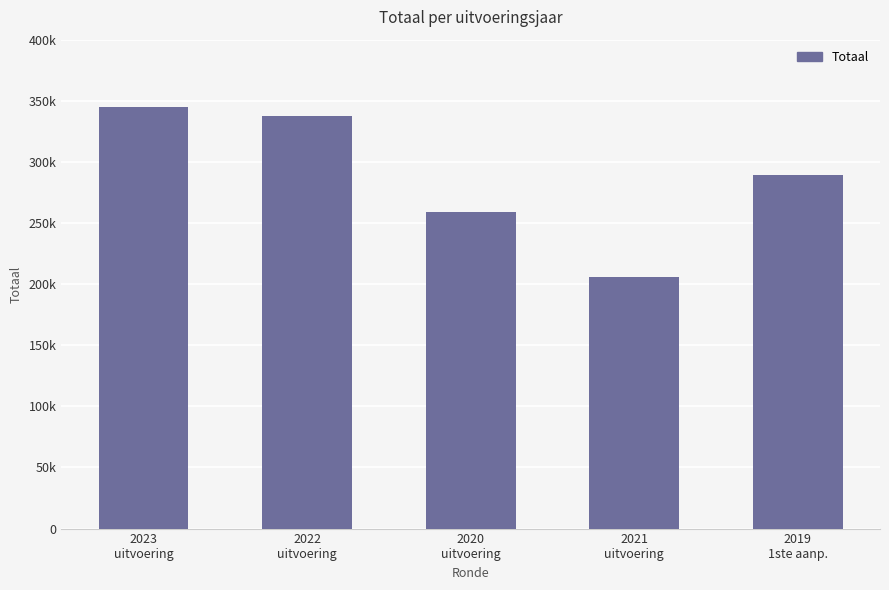

What is the change in value from 2020
uitvoering to 2019
1ste aanp.?

+29987